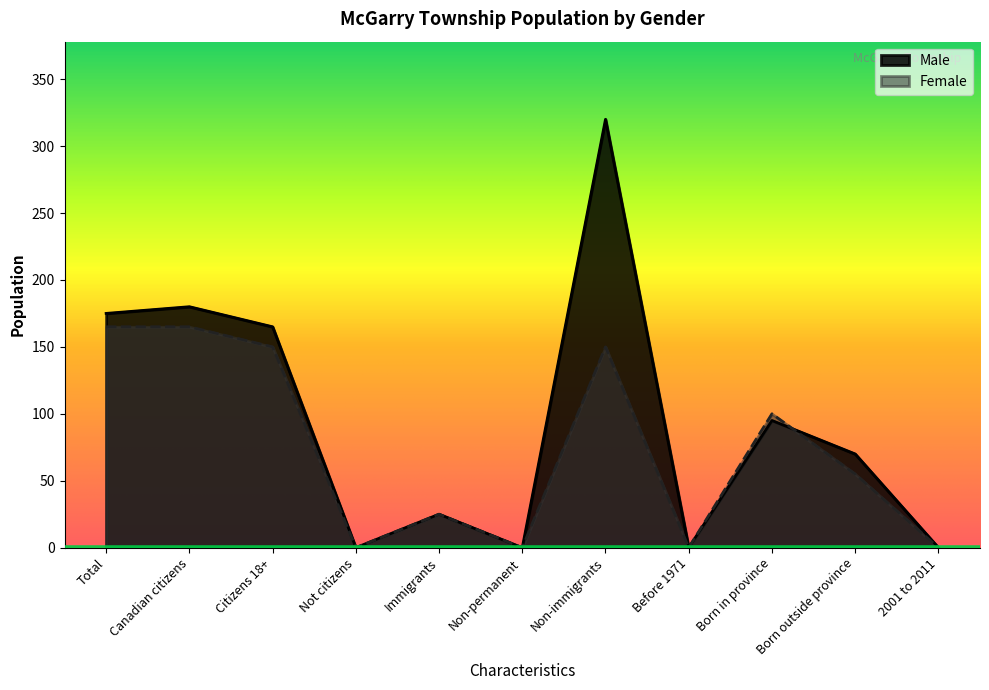

The Male series shows 218 at Non-permanent. True or false?

False